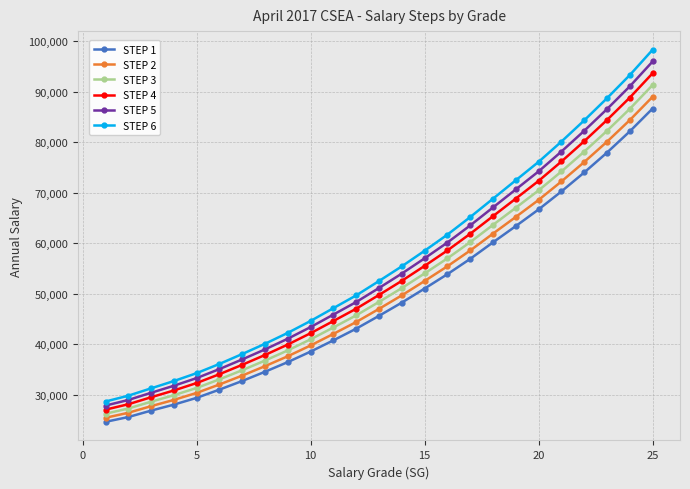

True or false: STEP 6 has more than 0 interior local peaks.

False